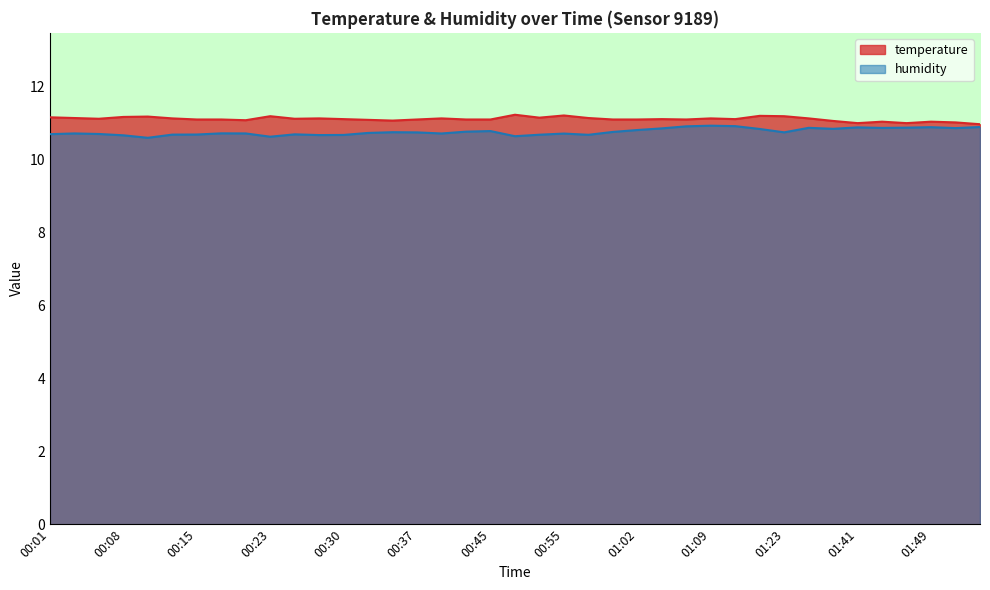

What is the difference between the second highest and second lowest values in the temperature series?

0.2